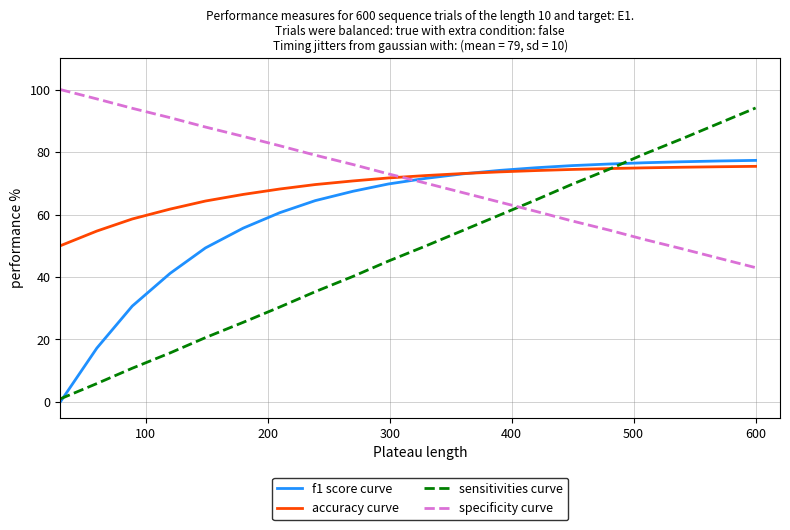

How many intersections are there between specificity curve and accuracy curve?

1